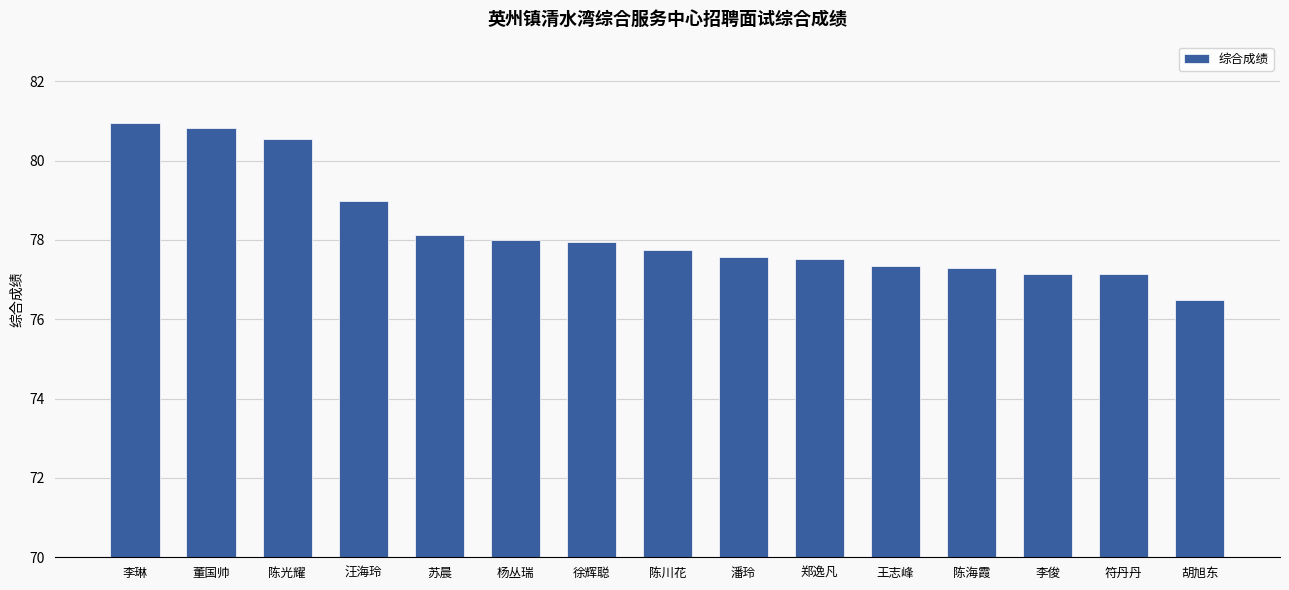

What is the maximum value shown in the chart?

81.0